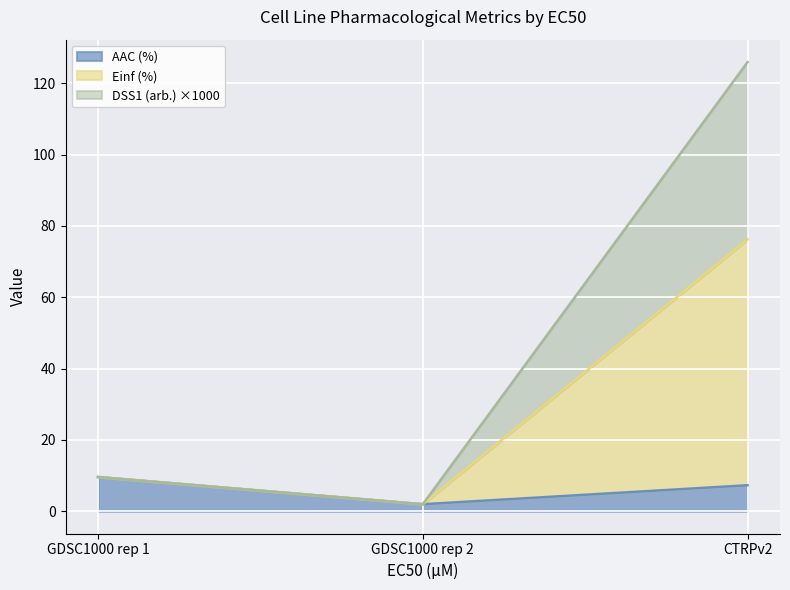

Reading left to right, what are the values for AAC (%)?

9.6	2.0	7.3